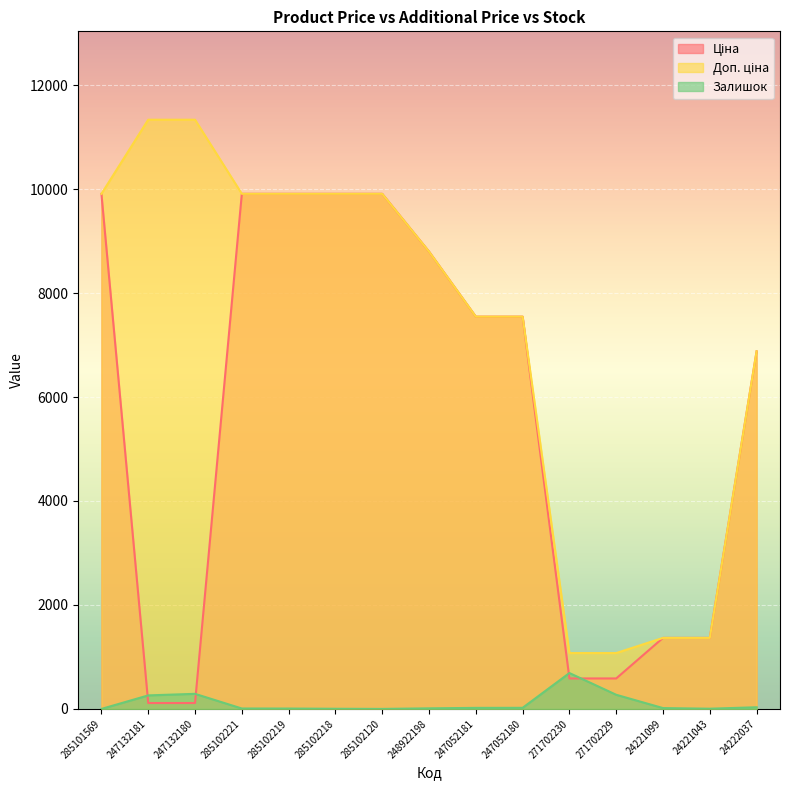

What is the label of the 3rd point from the right?

24221099